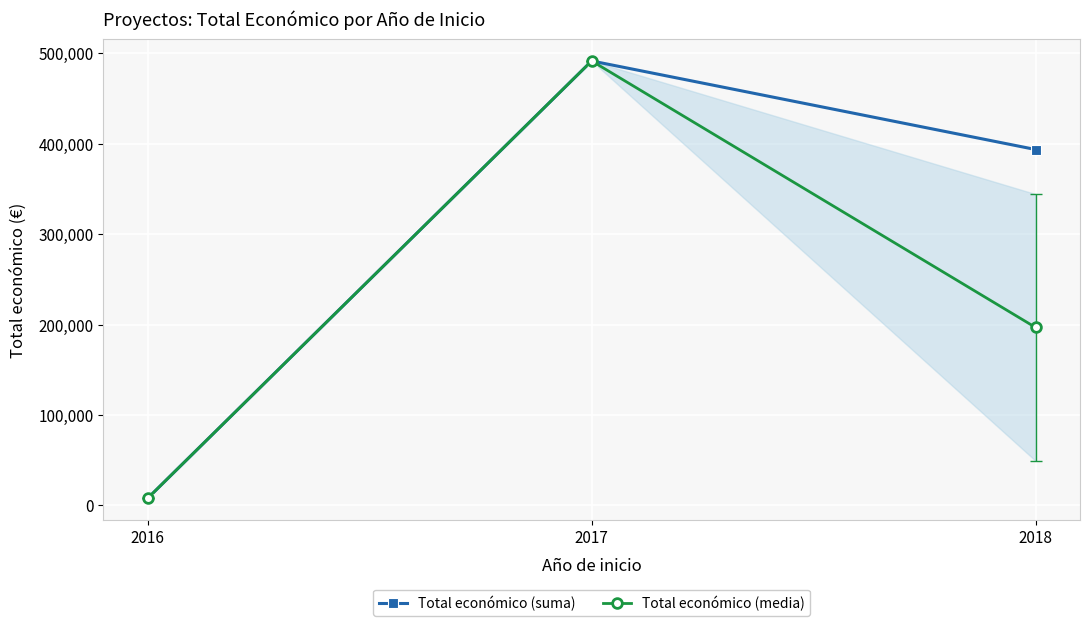

Reading left to right, transcribe all the data shown in this chart.

Total económico (suma): 7980.0	491483.0	393543.0
Total económico (media): 7980.0	491483.0	196771.5